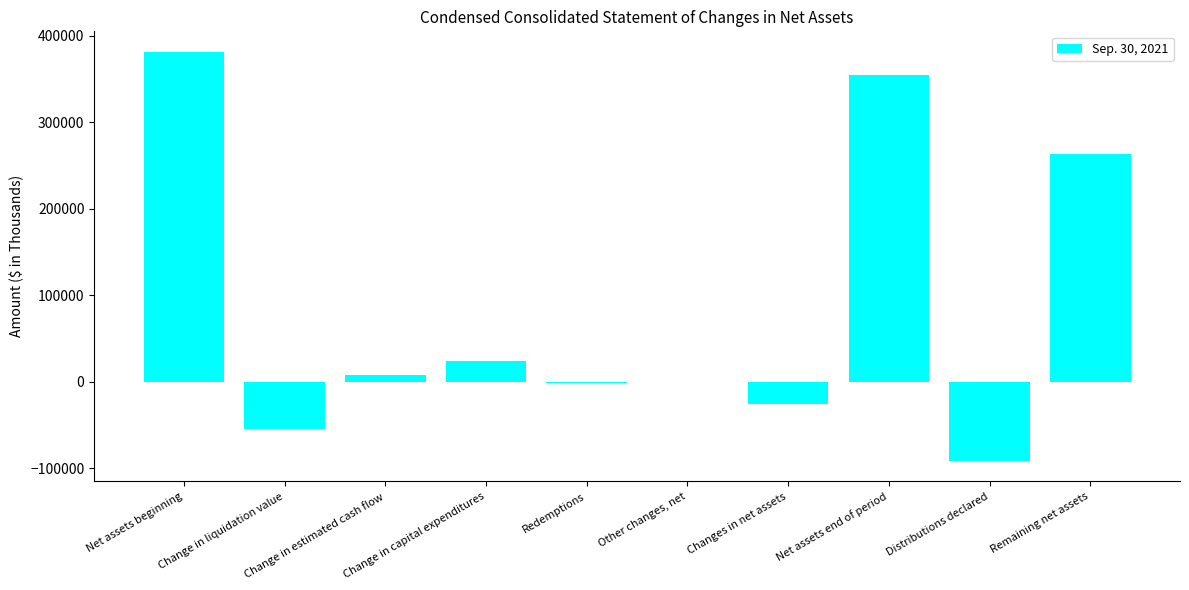

What is the difference between the maximum and minimum values?

473195